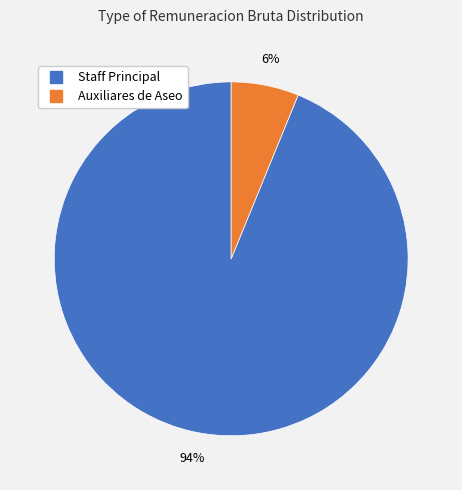

How many segments does this pie chart have?

2